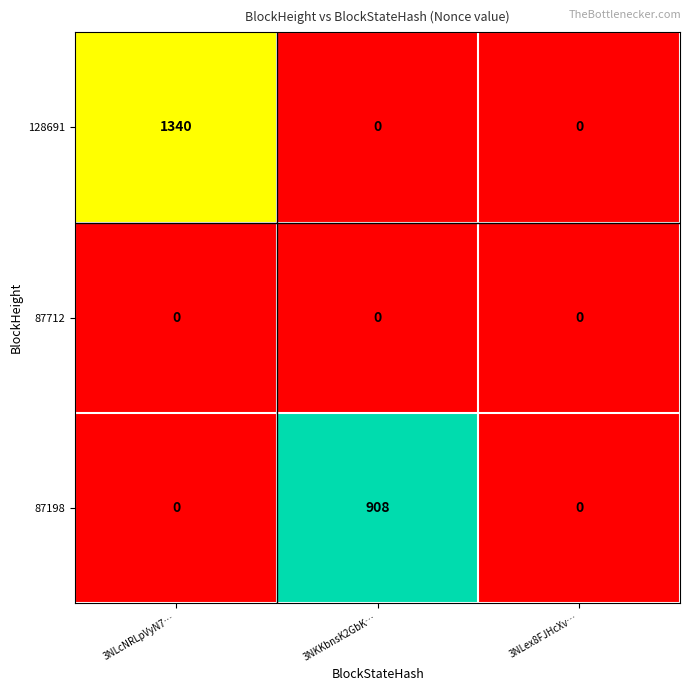

What is the difference between the highest and lowest values at 3NKKbnsK2GbK…?

908